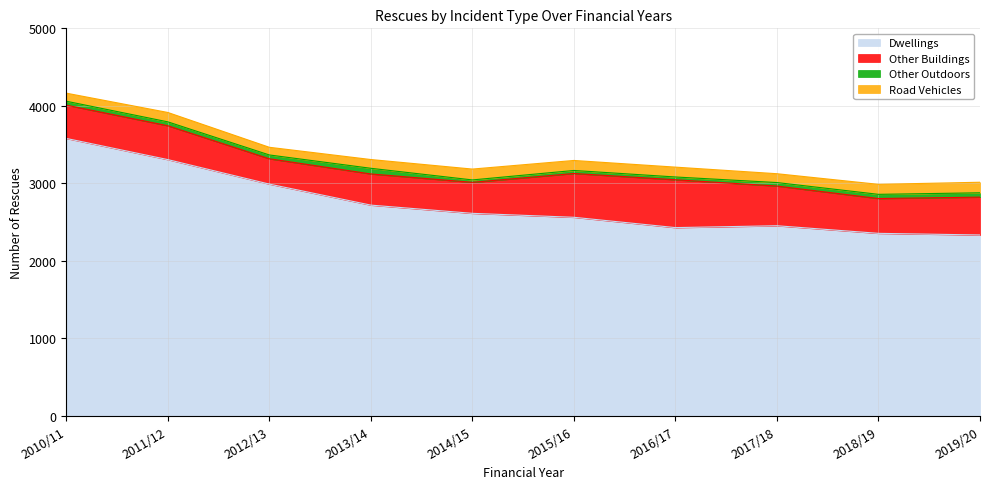

Where is the first local maximum for Road Vehicles?

2011/12